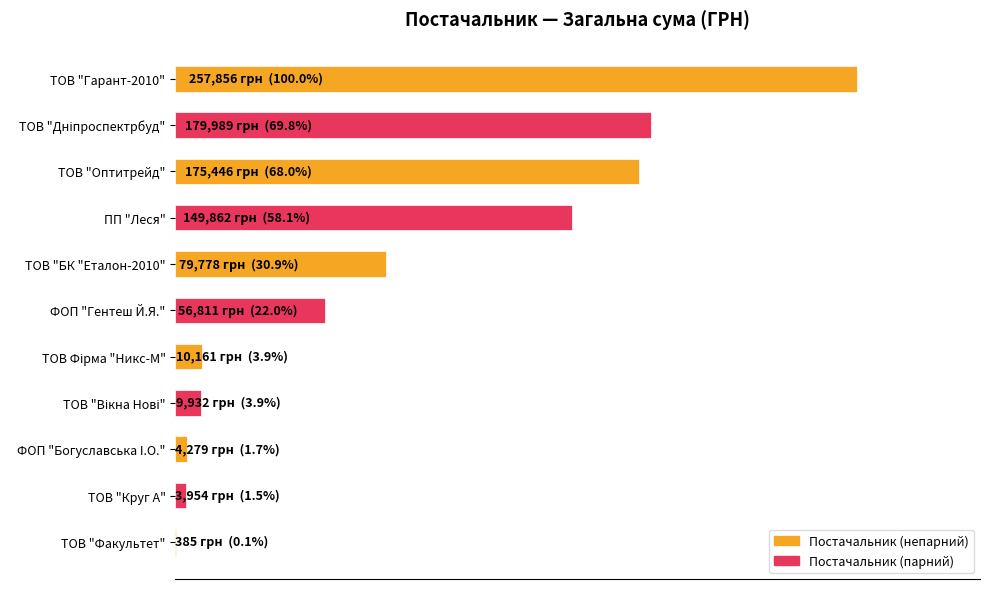

Where is the data nearest to the value 129120?

ПП "Леся"